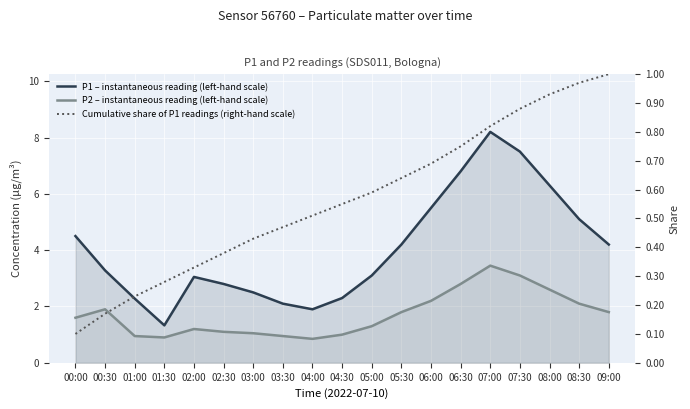

What are all the series names shown in the legend?

P1 – instantaneous reading (left-hand scale), P2 – instantaneous reading (left-hand scale), Cumulative share of P1 readings (right-hand scale)